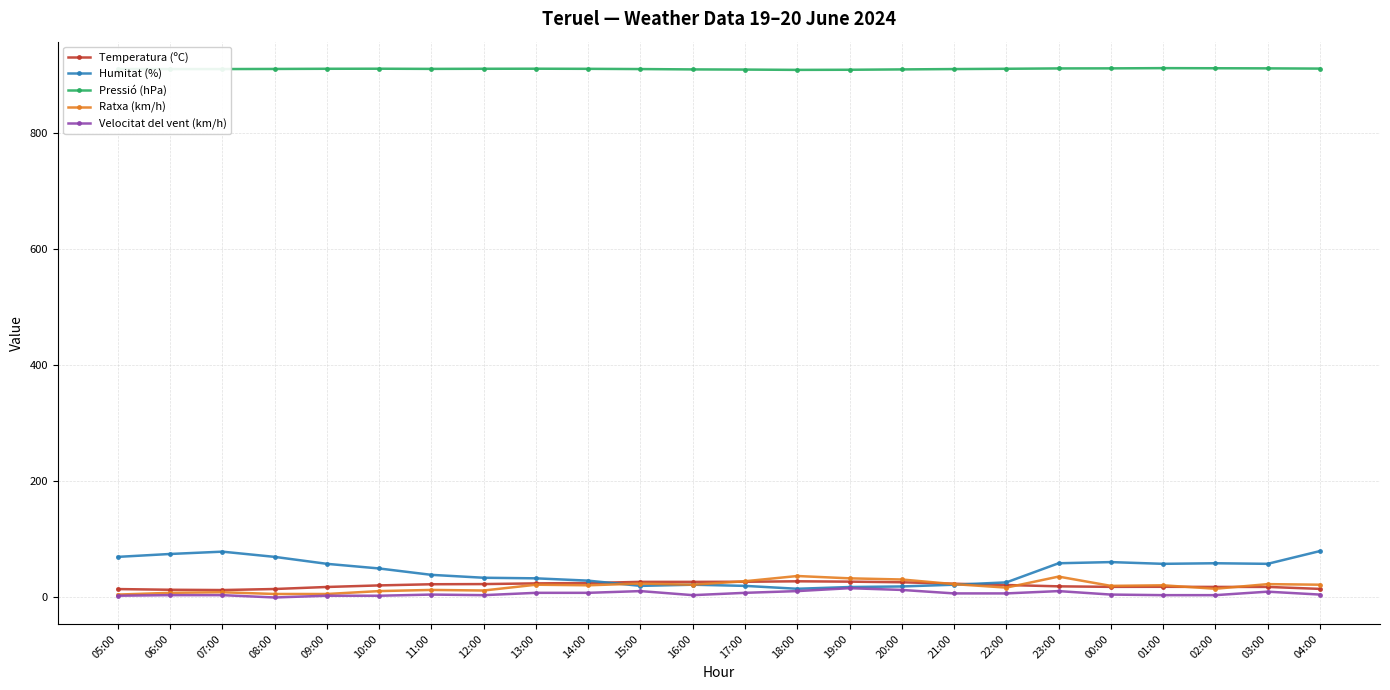

Is the value of Humitat (%) at 11:00 greater than the value of Temperatura (ºC) at 02:00?

Yes